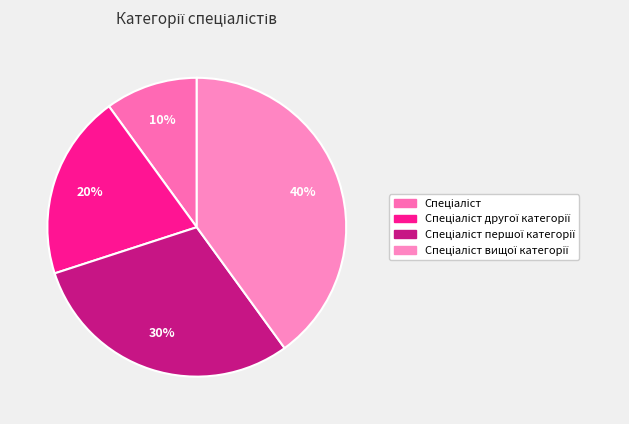

Which has a higher value, Спеціаліст першої категорії or Спеціаліст другої категорії?

Спеціаліст першої категорії